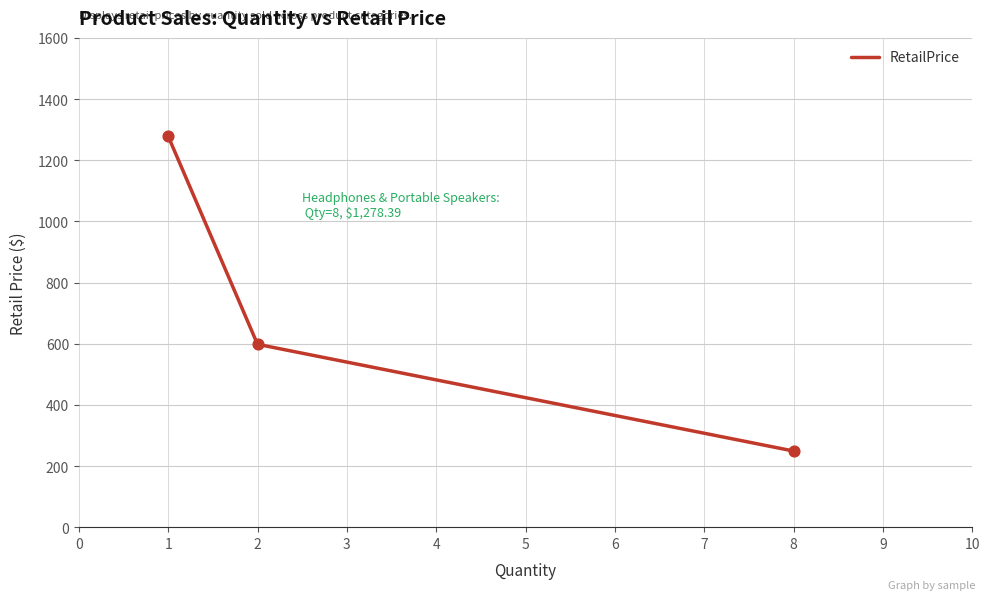

What is the ratio of the value at 8 to the value at 2?

0.4